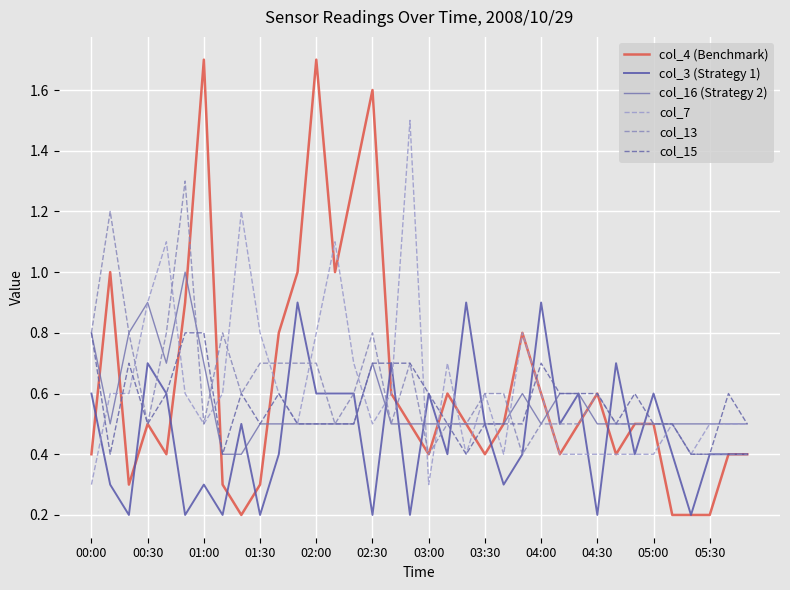

Does the chart have visible grid lines?

Yes